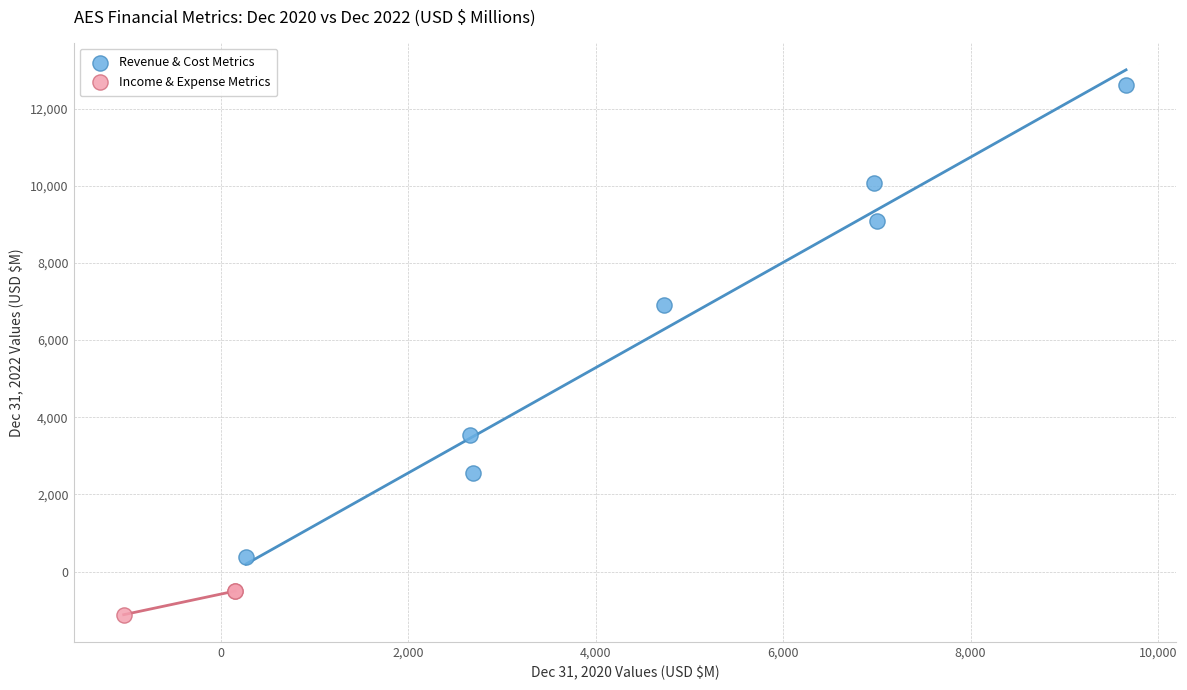

Which series contains the lowest Y value?

Income & Expense Metrics